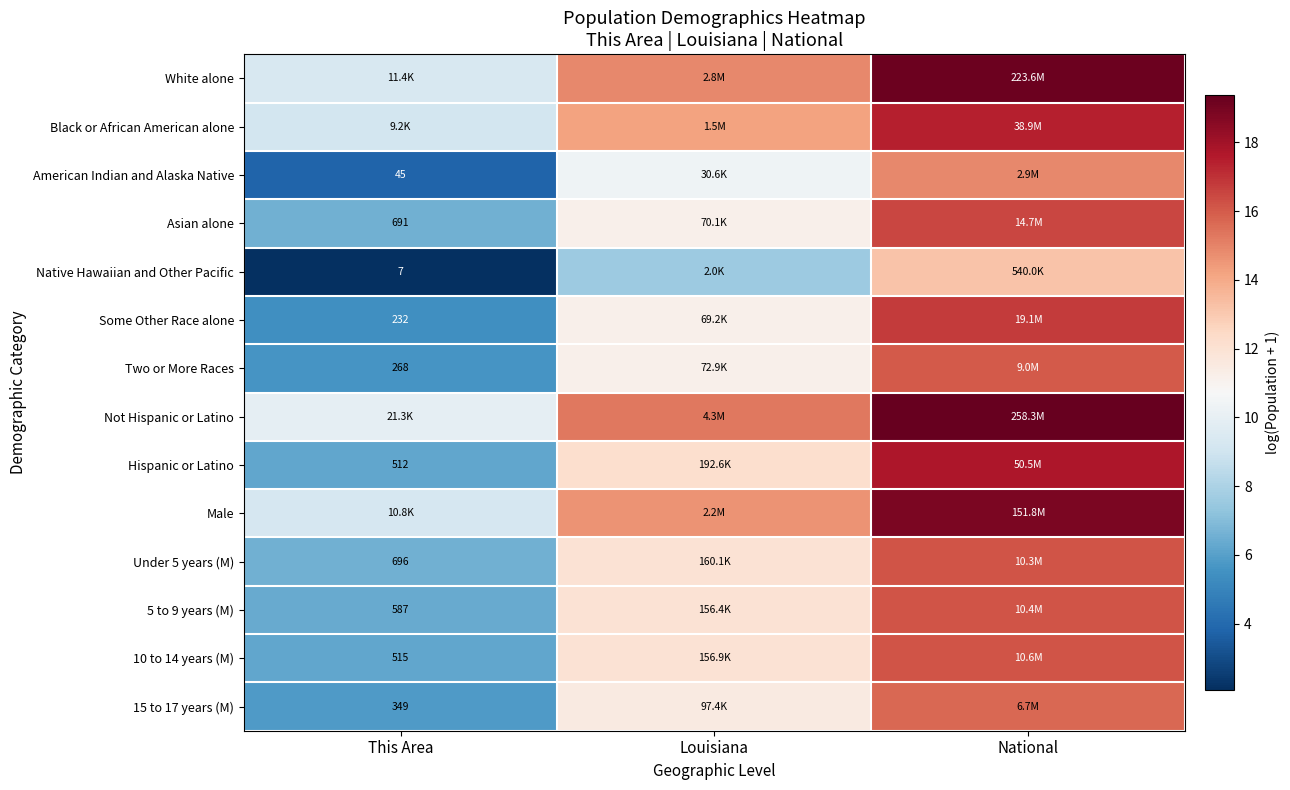

Is the value of Male at This Area greater than the value of Not Hispanic or Latino at Louisiana?

No